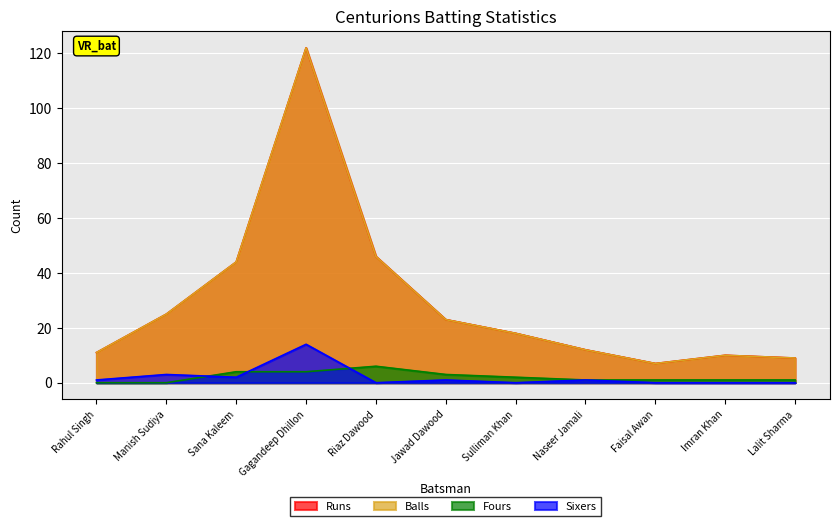

True or false: Sixers and Balls intersect in this chart.

False